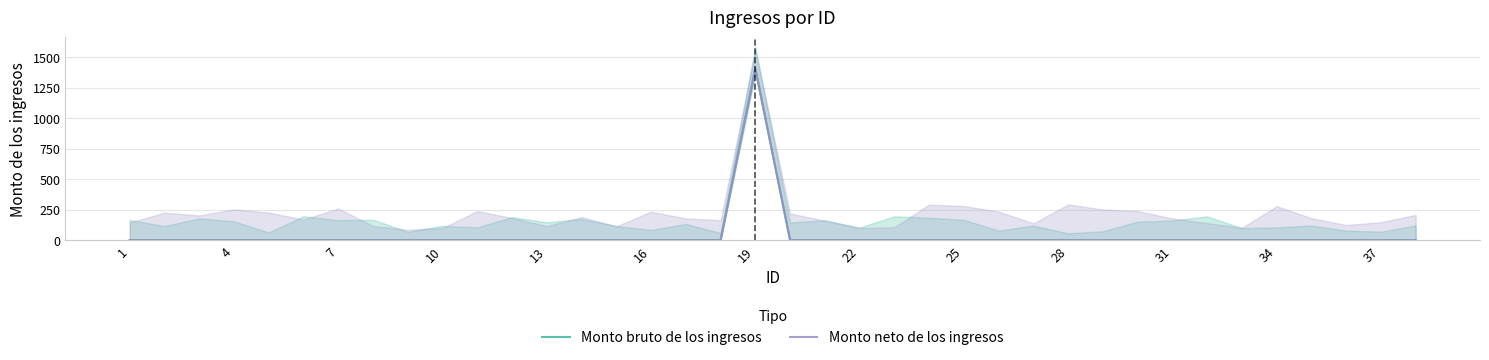

Is it true that Monto neto de los ingresos equals 0 at 35?

True